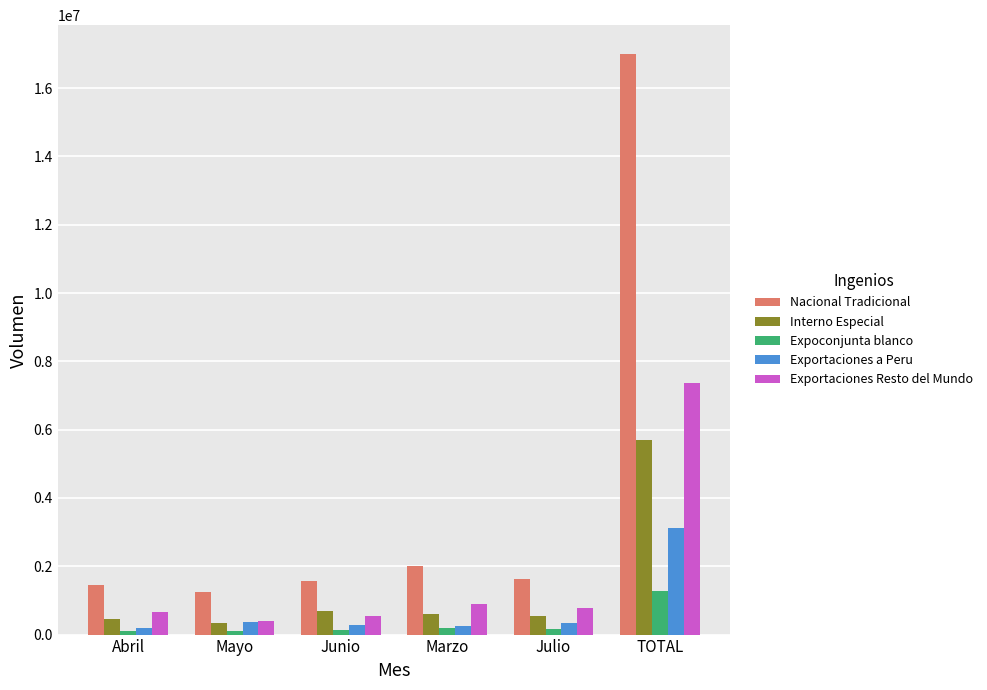

Is the value of Expoconjunta blanco at Junio greater than the value of Exportaciones Resto del Mundo at Abril?

No